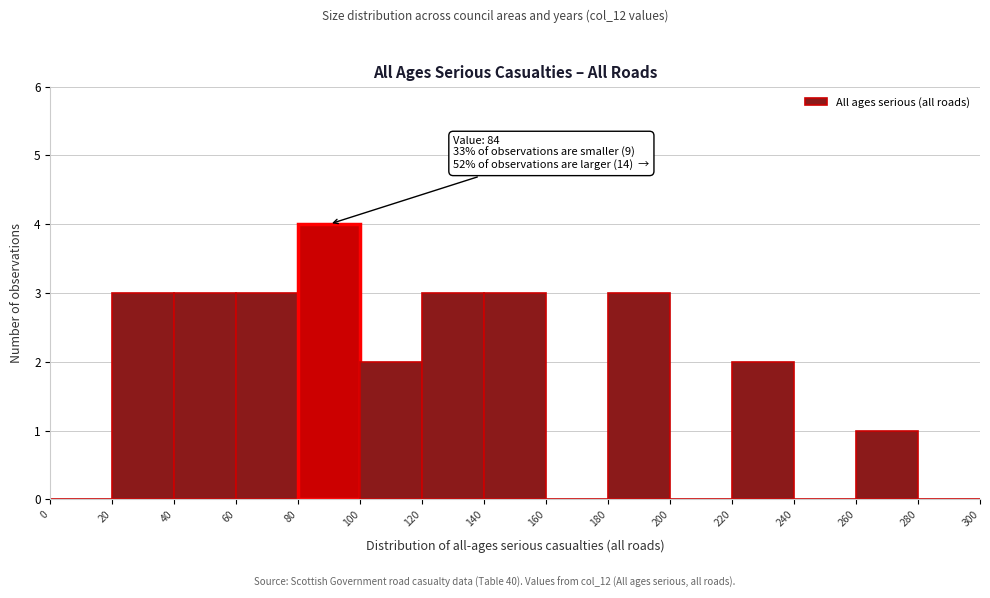

Which range on the x-axis has the tallest bar?

80 to 100